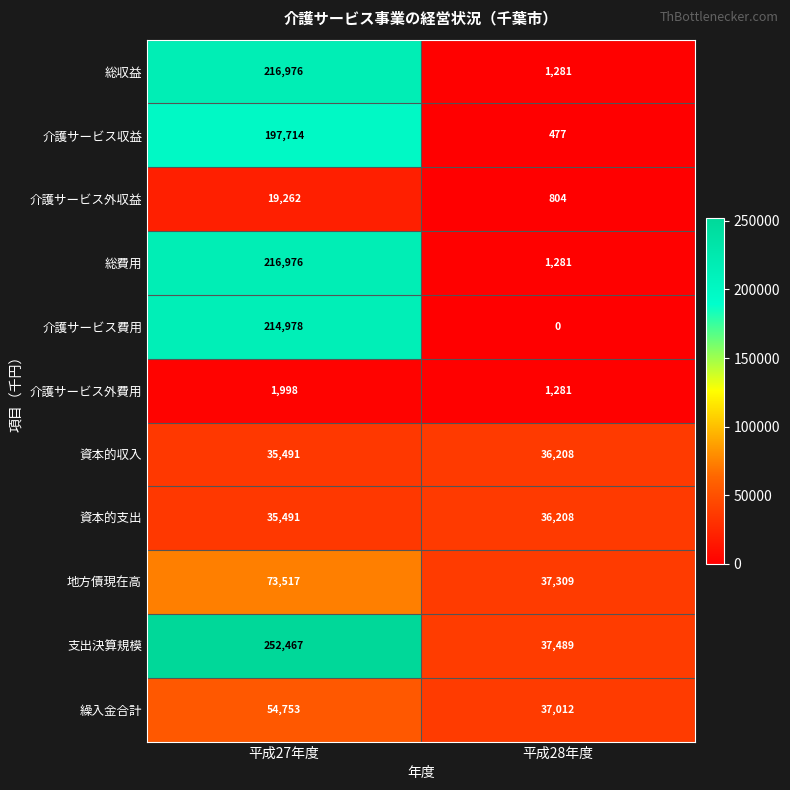

At which label does 介護サービス外費用 reach its minimum?

平成28年度